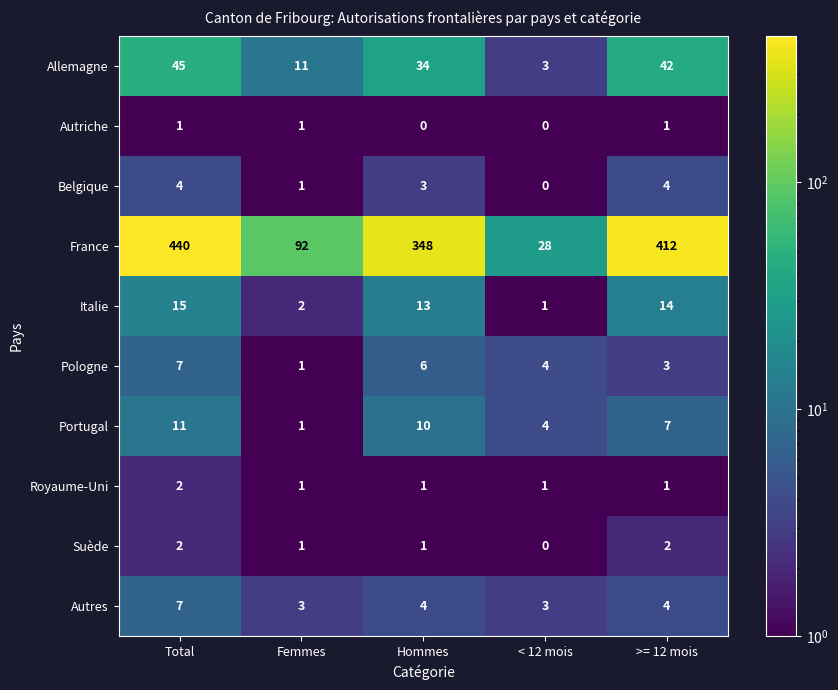

Which series changed the most between Hommes and >= 12 mois?

France